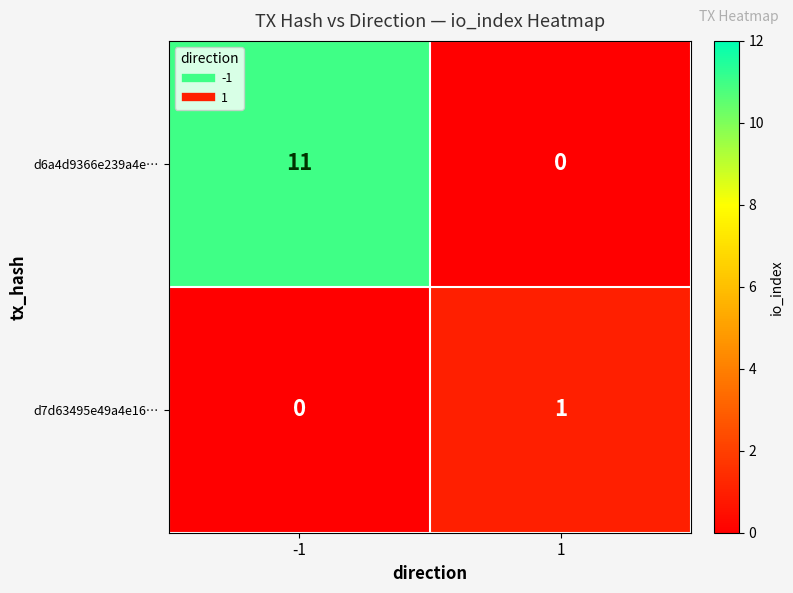

Which label corresponds to the largest value in the chart?

-1